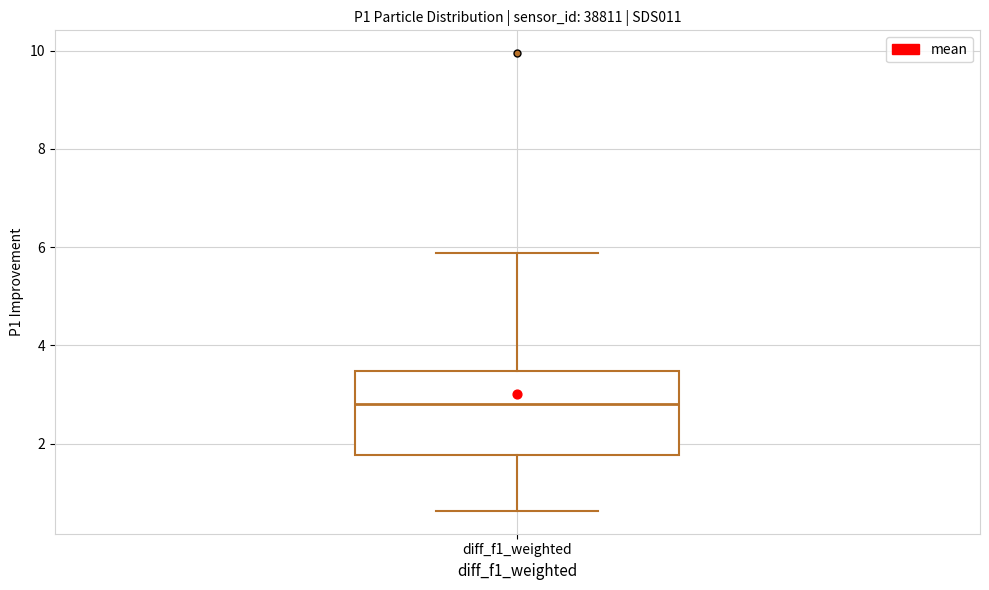

Transcribe this box plot: give where the median line is, the range the box spans, and where the two whiskers end, as read against the y-axis. The values are not printed on the chart, so give them approximately, as read against the axis.

median 2.8, box 1.8 to 3.4, whiskers 0.6 to 5.8